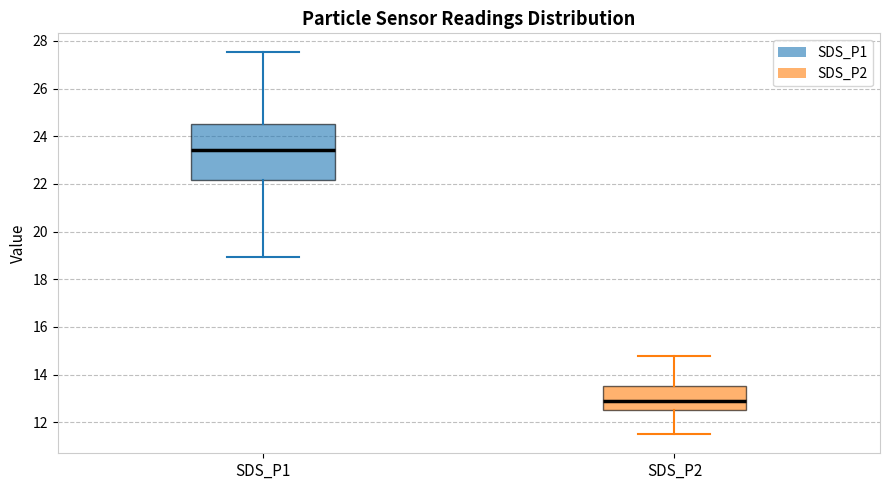

Which box has the highest median line?

SDS_P1